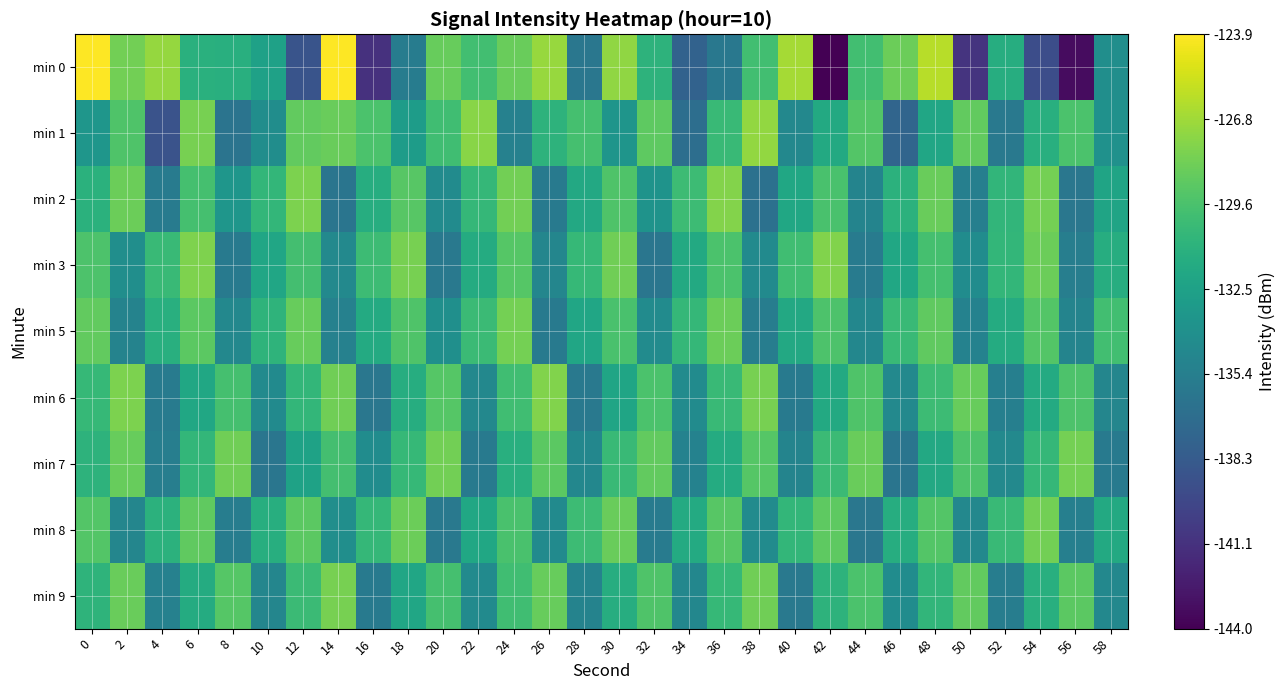

Reading left to right, extract all data points from this chart.

min 0: 0=-123.9	2=-128.2	4=-127.1	6=-131.2	8=-131.3	10=-132.5	12=-138.8	14=-123.9	16=-141.2	18=-135.5	20=-128.6	22=-130.0	24=-128.5	26=-127.0	28=-136.0	30=-127.2	32=-131.0	34=-137.6	36=-135.9	38=-130.0	40=-126.6	42=-144.0	44=-130.0	46=-128.4	48=-126.0	50=-141.0	52=-131.5	54=-139.2	56=-143.3	58=-134.1
min 1: 0=-133.4	2=-129.5	4=-138.9	6=-128.0	8=-136.3	10=-134.1	12=-128.7	14=-128.5	16=-129.6	18=-132.9	20=-130.1	22=-127.5	24=-135.2	26=-131.0	28=-129.8	30=-133.5	32=-128.9	34=-136.7	36=-130.4	38=-127.2	40=-134.6	42=-131.8	44=-129.3	46=-137.4	48=-132.1	50=-128.7	52=-135.9	54=-131.3	56=-129.6	58=-133.8
min 2: 0=-131.2	2=-128.4	4=-135.6	6=-129.8	8=-133.4	10=-130.7	12=-127.9	14=-136.2	16=-131.5	18=-129.1	20=-134.3	22=-130.6	24=-128.2	26=-135.8	28=-131.9	30=-129.4	32=-133.7	34=-130.2	36=-127.6	38=-136.5	40=-132.0	42=-129.7	44=-134.9	46=-131.1	48=-128.5	50=-135.3	52=-130.8	54=-128.1	56=-136.0	58=-132.3
min 3: 0=-129.5	2=-134.1	4=-130.4	6=-127.8	8=-135.7	10=-132.1	12=-129.9	14=-134.5	16=-130.2	18=-128.0	20=-135.9	22=-131.6	24=-129.2	26=-134.8	28=-130.5	30=-128.3	32=-136.1	34=-131.8	36=-129.6	38=-134.4	40=-130.1	42=-127.7	44=-135.6	46=-132.0	48=-129.8	50=-134.2	52=-130.7	54=-128.4	56=-135.4	58=-131.5
min 5: 0=-128.7	2=-135.0	4=-131.3	6=-129.0	8=-134.6	10=-130.9	12=-128.6	14=-135.2	16=-131.7	18=-129.4	20=-134.0	22=-130.3	24=-128.1	26=-135.8	28=-132.1	30=-129.7	32=-134.3	34=-130.6	36=-128.4	38=-135.5	40=-131.9	42=-129.5	44=-134.7	46=-130.4	48=-128.8	50=-135.1	52=-131.6	54=-129.3	56=-134.9	58=-130.0
min 6: 0=-130.5	2=-127.9	4=-135.6	6=-132.0	8=-129.8	10=-134.4	12=-130.7	14=-128.3	16=-136.0	18=-131.5	20=-129.2	22=-134.6	24=-130.1	26=-127.7	28=-135.9	30=-132.2	32=-129.6	34=-134.3	36=-130.4	38=-128.0	40=-135.7	42=-131.8	44=-129.4	46=-134.5	48=-130.2	50=-128.6	52=-135.3	54=-131.7	56=-129.5	58=-134.8
min 7: 0=-131.0	2=-128.6	4=-135.4	6=-130.7	8=-128.3	10=-136.1	12=-132.4	14=-129.9	16=-134.2	18=-130.5	20=-128.2	22=-135.8	24=-131.3	26=-129.0	28=-134.7	30=-130.4	32=-128.7	34=-135.1	36=-131.6	38=-129.2	40=-134.9	42=-130.3	44=-128.5	46=-136.2	48=-131.9	50=-129.5	52=-134.5	54=-130.6	56=-128.1	58=-135.7
min 8: 0=-129.3	2=-134.8	4=-131.1	6=-128.8	8=-135.5	10=-131.4	12=-129.0	14=-134.1	16=-130.6	18=-128.4	20=-135.9	22=-132.0	24=-129.7	26=-134.4	28=-130.2	30=-128.5	32=-135.6	34=-131.7	36=-129.1	38=-134.3	40=-130.7	42=-128.9	44=-136.0	46=-131.5	48=-129.3	50=-134.6	52=-130.4	54=-128.2	56=-135.3	58=-131.8
min 9: 0=-130.9	2=-128.5	4=-135.2	6=-131.6	8=-129.2	10=-134.8	12=-130.3	14=-128.0	16=-135.7	18=-132.1	20=-129.8	22=-134.4	24=-130.1	26=-128.6	28=-135.0	30=-131.5	32=-129.4	34=-134.7	36=-130.5	38=-128.3	40=-135.9	42=-131.0	44=-129.6	46=-134.2	48=-130.8	50=-128.7	52=-135.5	54=-131.3	56=-129.0	58=-134.6